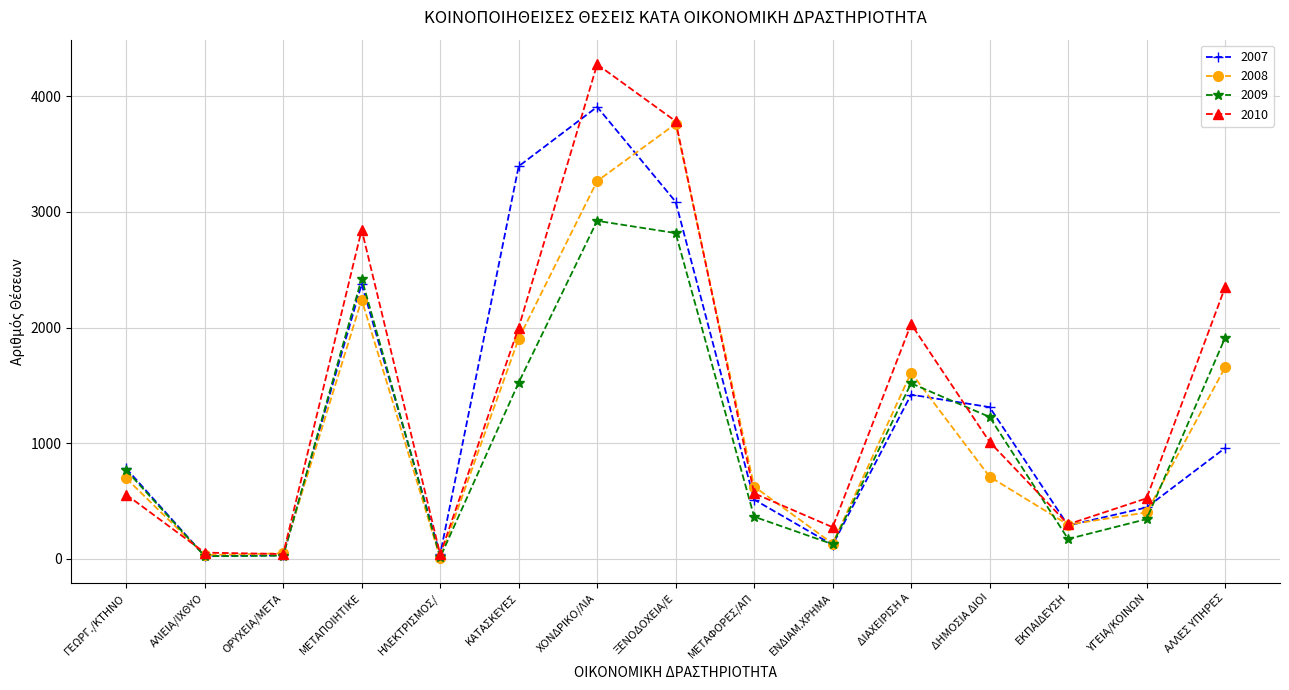

Is this an area chart (filled region under the line)?

No